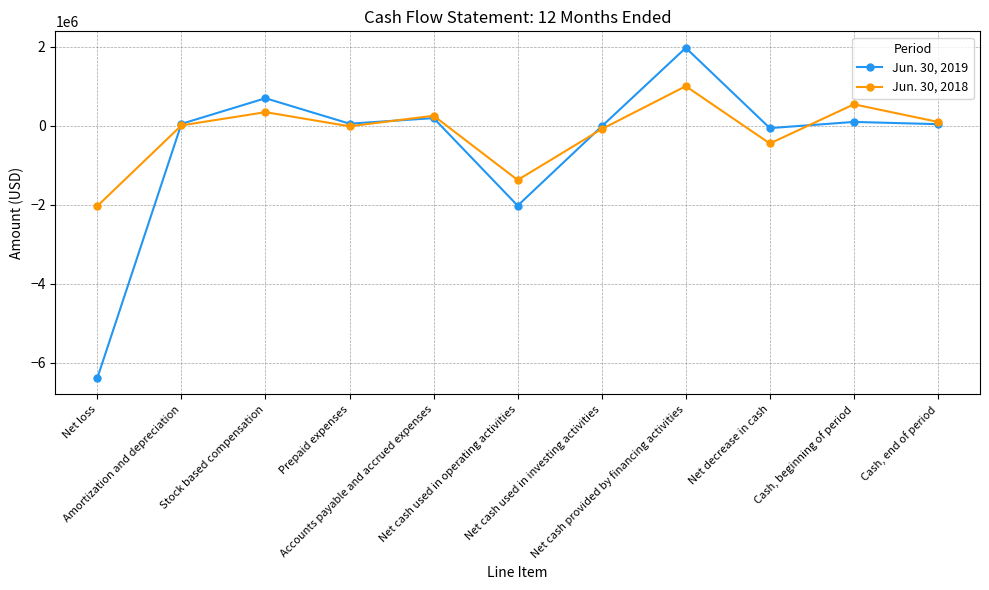

In Jun. 30, 2018, how many points are higher than both neighbors (excluding endpoints)?

4